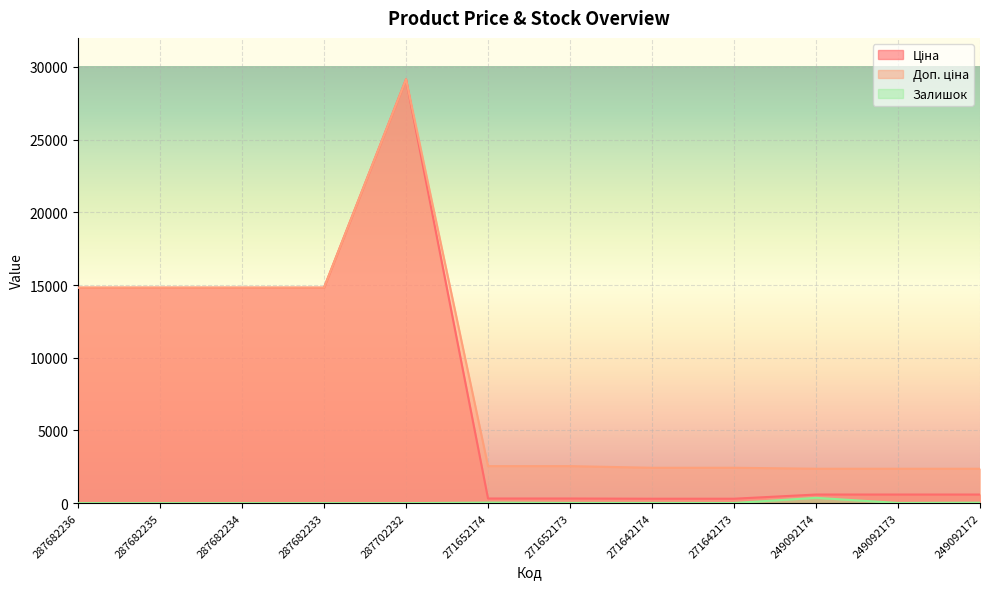

How many values in the Ціна series are below 591?

4